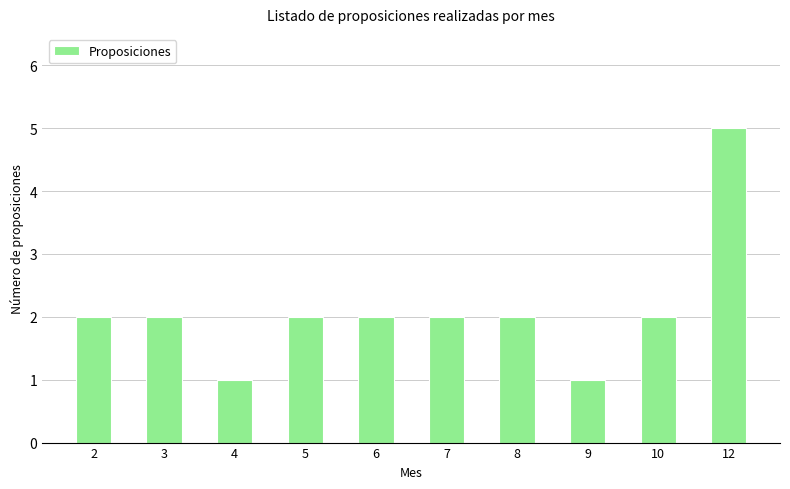

Count the number of categories in the chart.

10